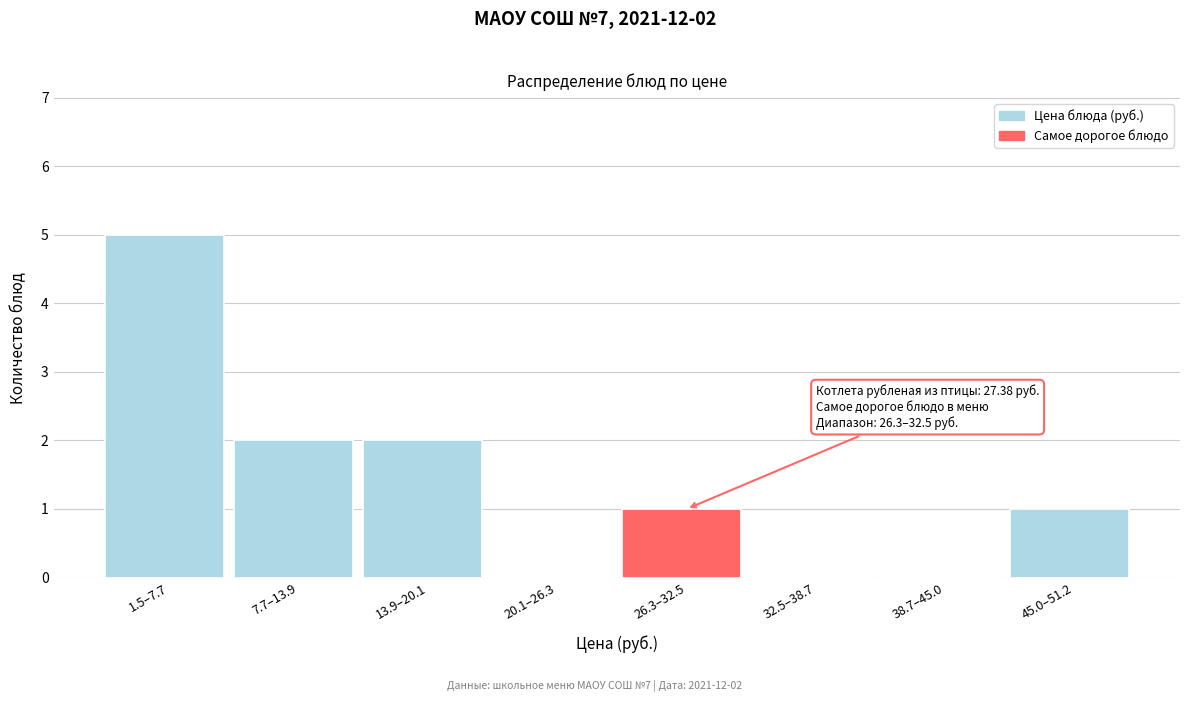

Reading right to left, list all the values displayed in this chart.

45.0–51.2=1	38.7–45.0=0	32.5–38.7=0	26.3–32.5=1	20.1–26.3=0	13.9–20.1=2	7.7–13.9=2	1.5–7.7=5